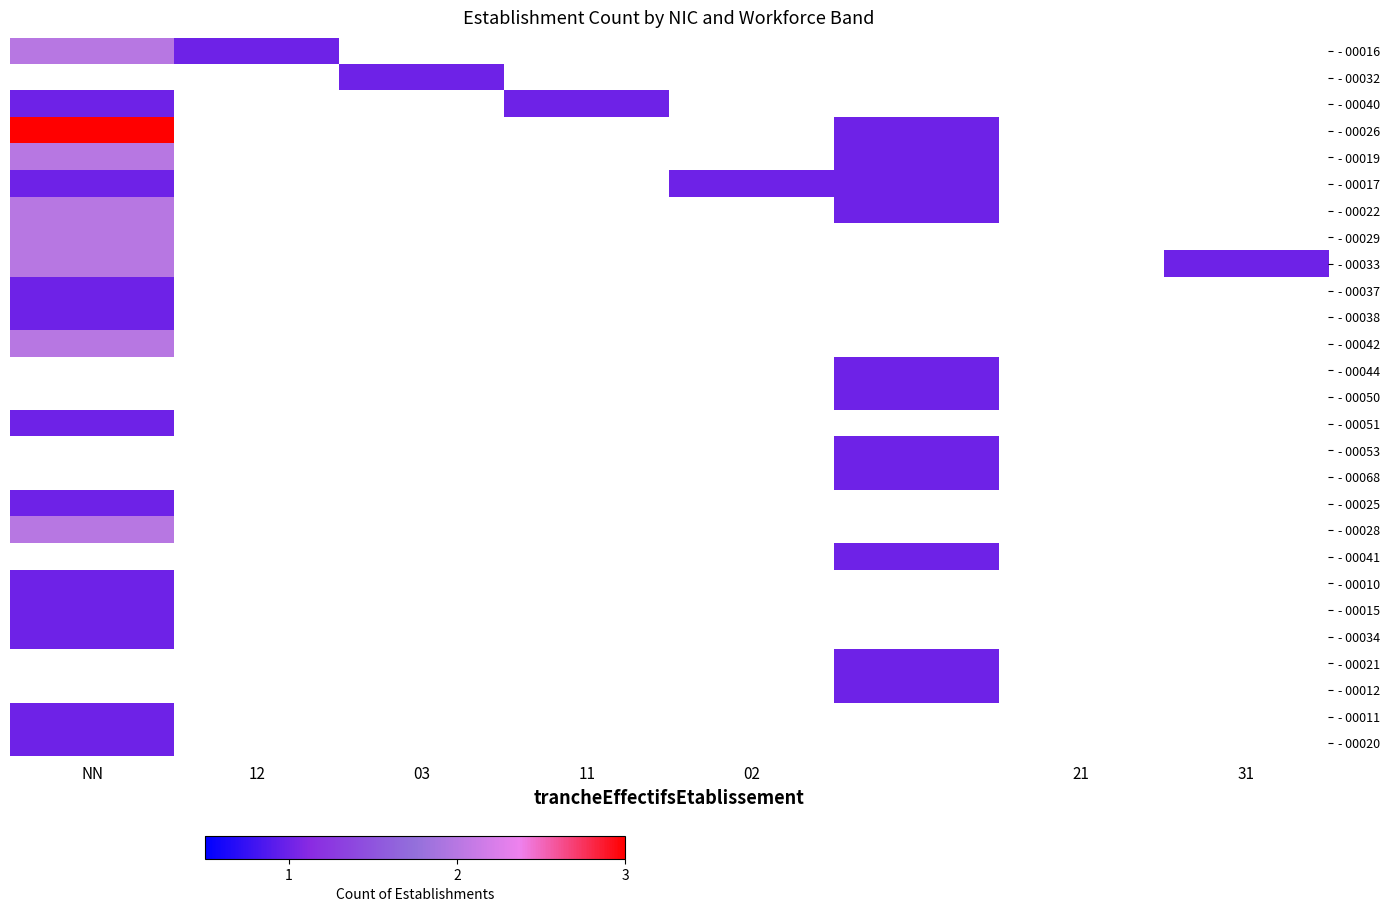

How many data points does each series have?

8